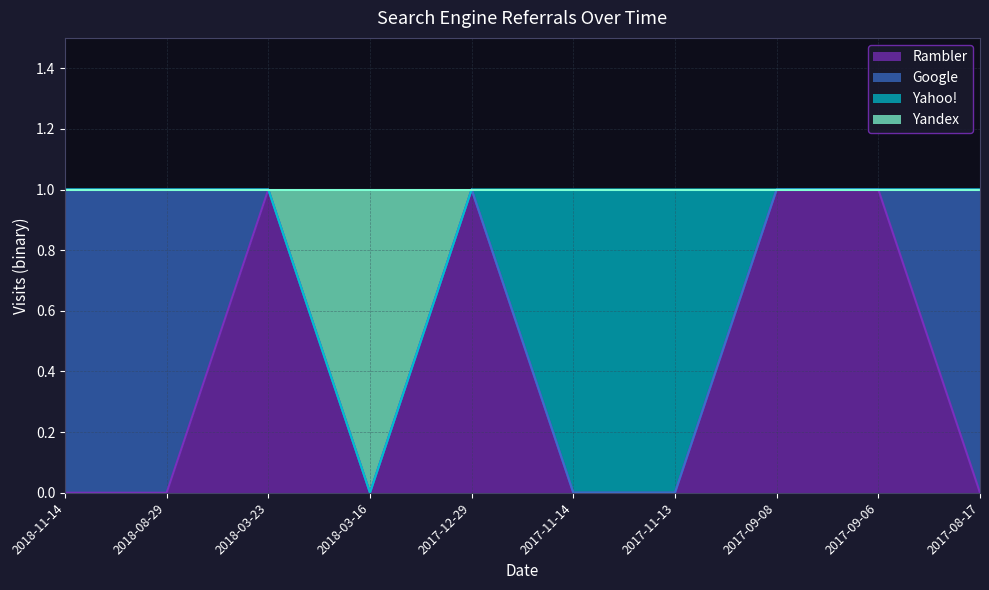

Which category has the highest value in the Rambler series?

2018-03-23